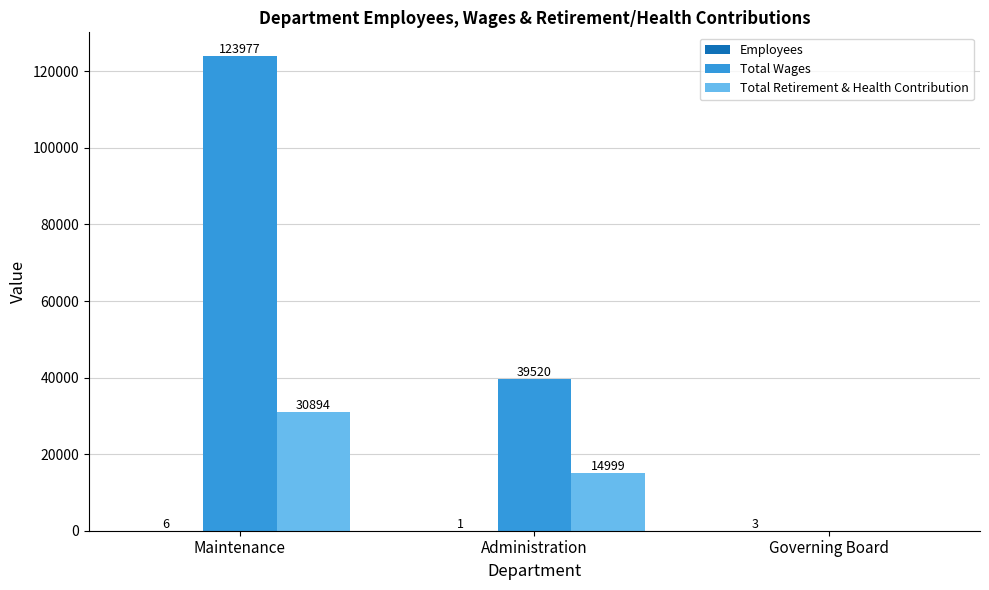

How many series are shown in this chart?

3